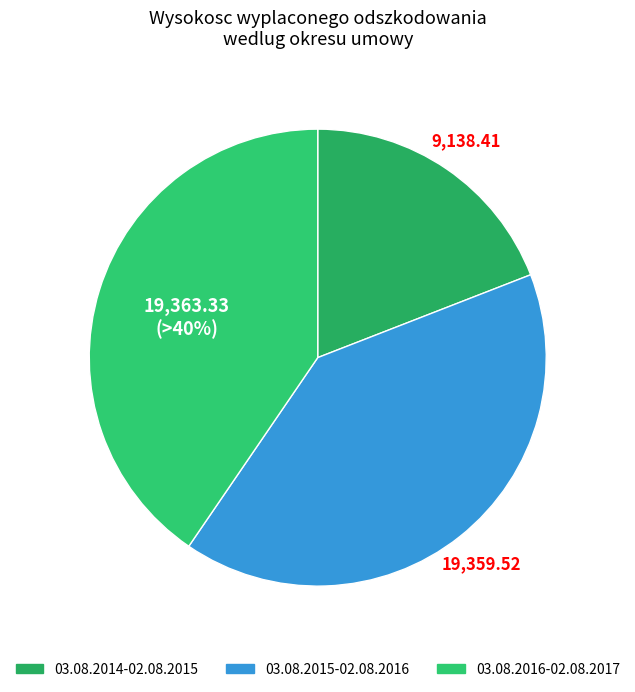

Rank the categories by value from lowest to highest.

03.08.2014-02.08.2015, 03.08.2015-02.08.2016, 03.08.2016-02.08.2017